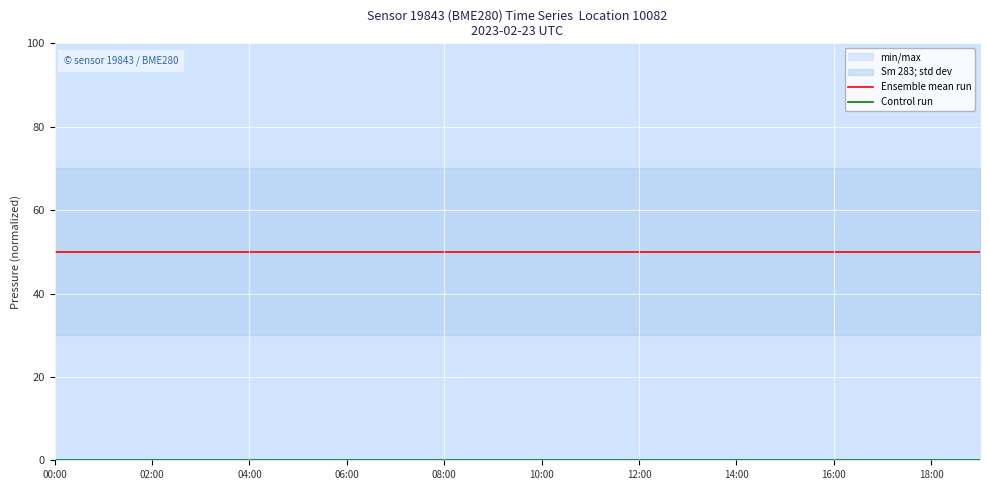

Is this an area chart (filled region under the line)?

No